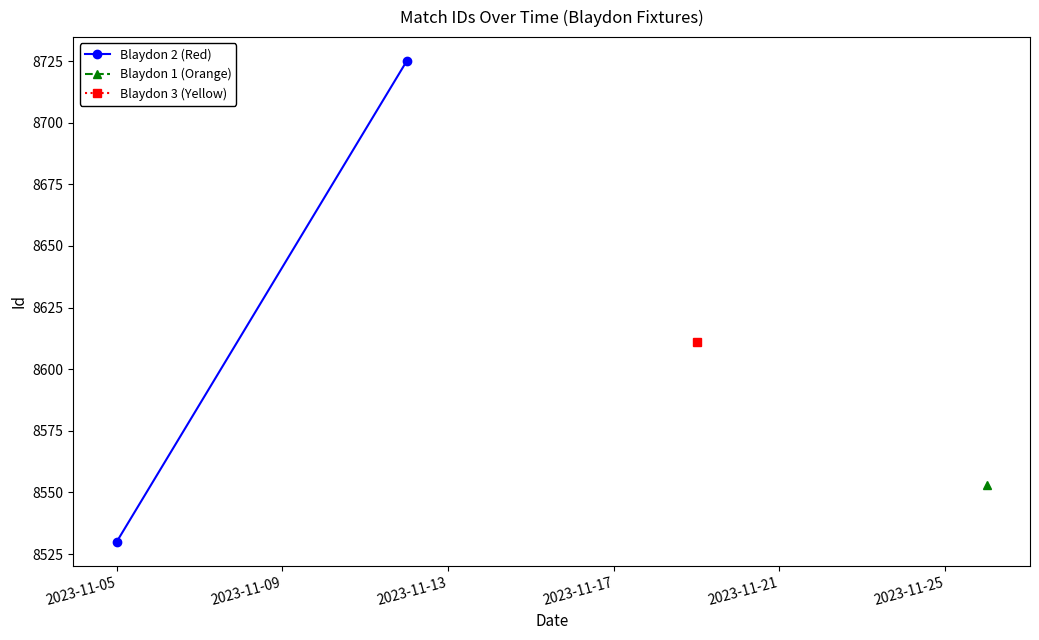

Which category has the lowest value across all series?

2023-11-05